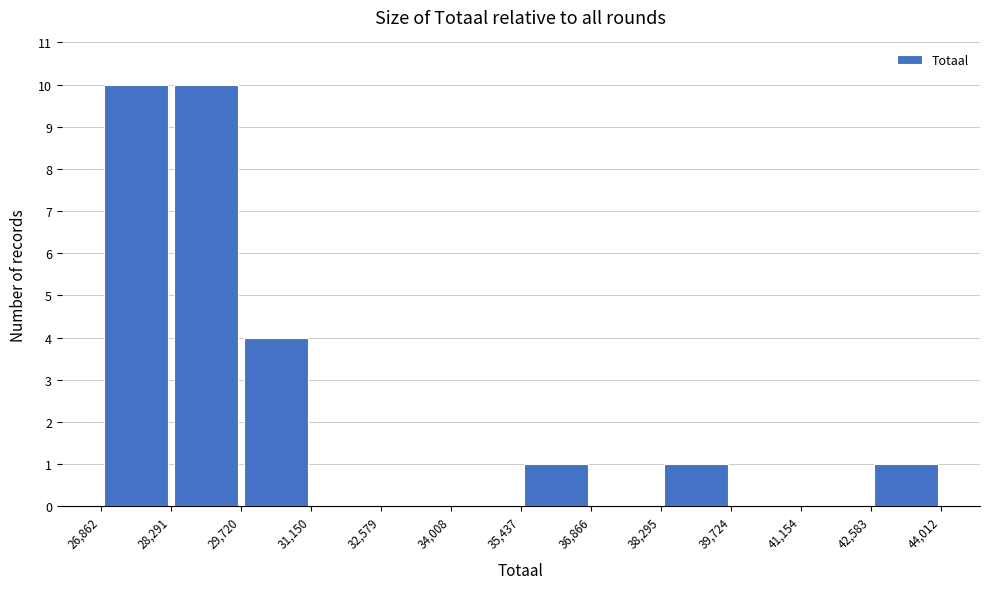

Reading left to right, list every bar in this chart as the range it spans on the x-axis followed by its height. The values are not printed on the chart, so give them approximately, as read against the axis.

26,862 to 28,291: 10
28,291 to 29,720: 10
29,720 to 31,150: 4
31,150 to 32,579: 0
32,579 to 34,008: 0
34,008 to 35,437: 0
35,437 to 36,866: 1
36,866 to 38,295: 0
38,295 to 39,724: 1
39,724 to 41,154: 0
41,154 to 42,583: 0
42,583 to 44,012: 1